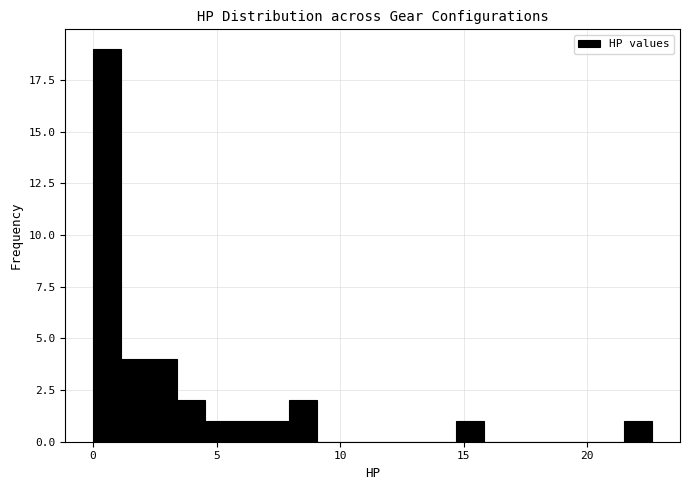

Around what value on the x-axis is the tallest bar? Give the approximate position of its centre, as read against the axis.

0.5